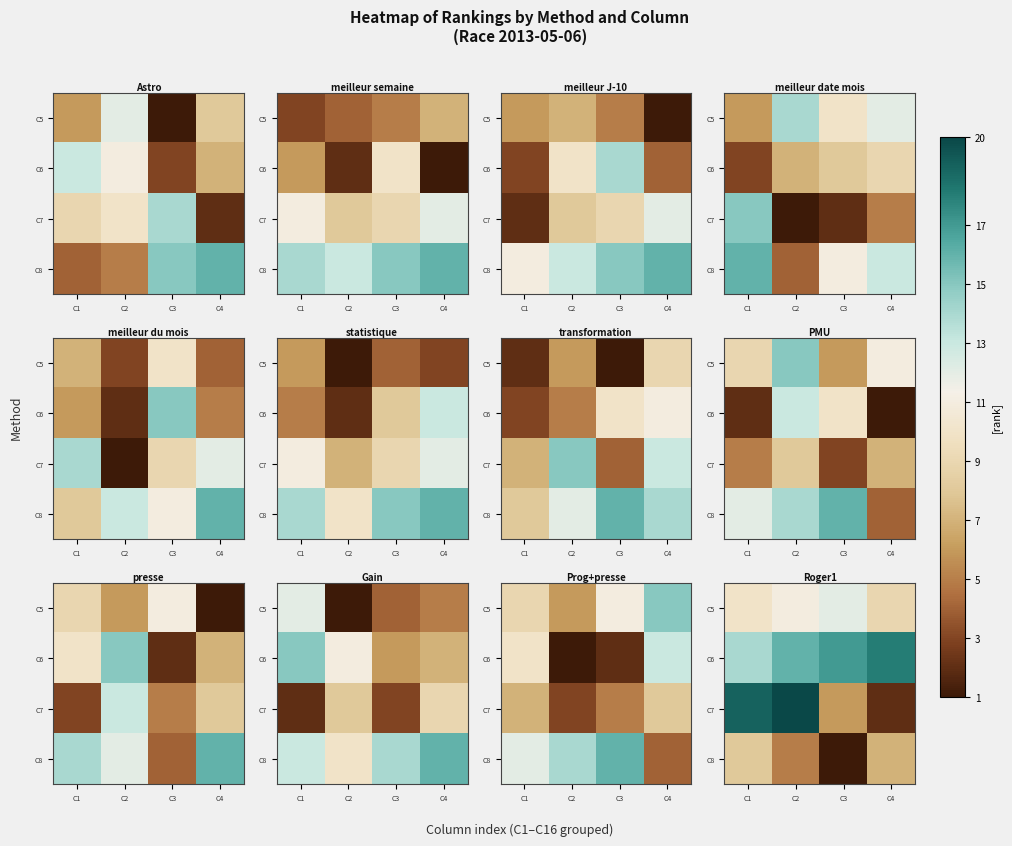

Which category has the highest value across all series?

C2